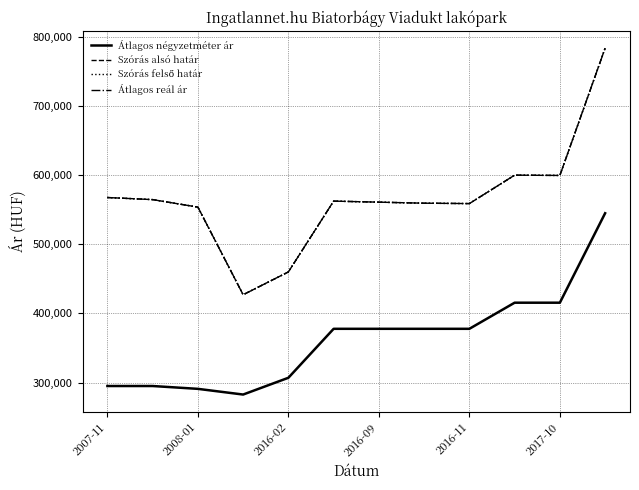

What is the sum of all Átlagos reál ár values?

6799266